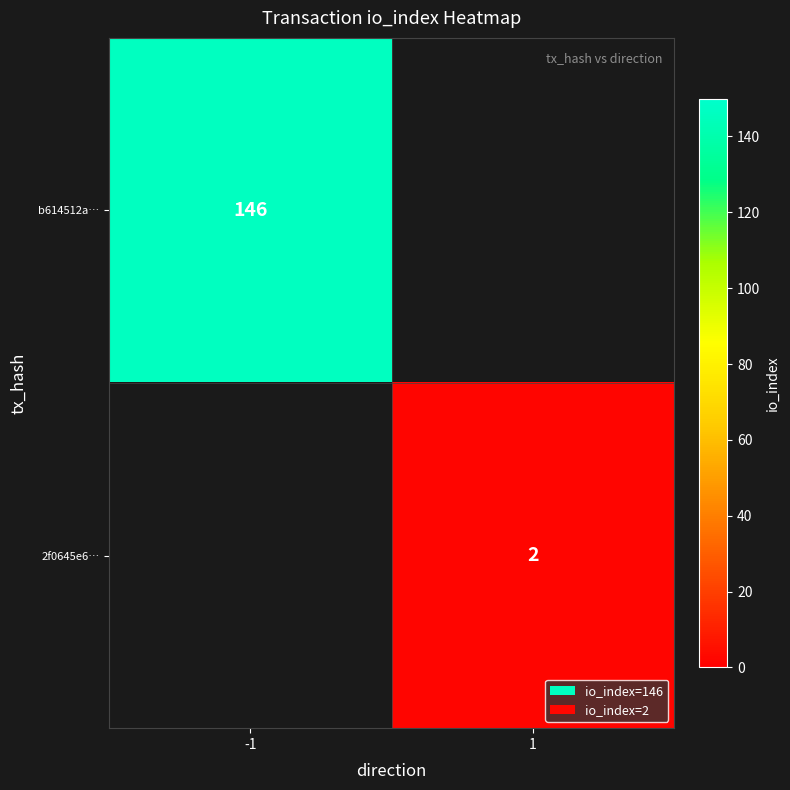

Is it true that 2f0645e6… equals 2 at 1?

True